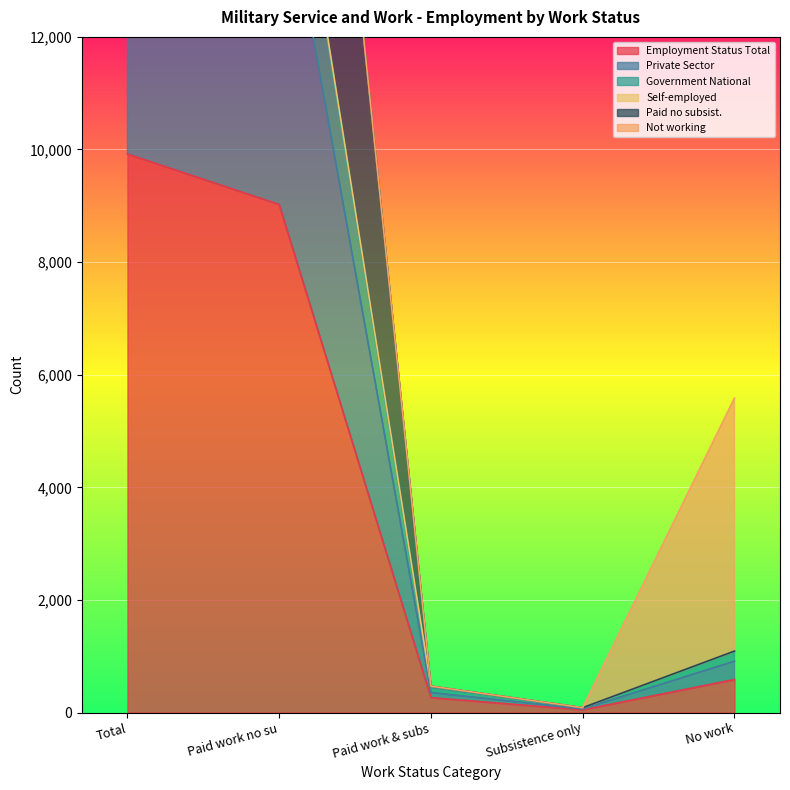

Between Paid work no su and No work, which series saw the biggest shift?

Private Sector